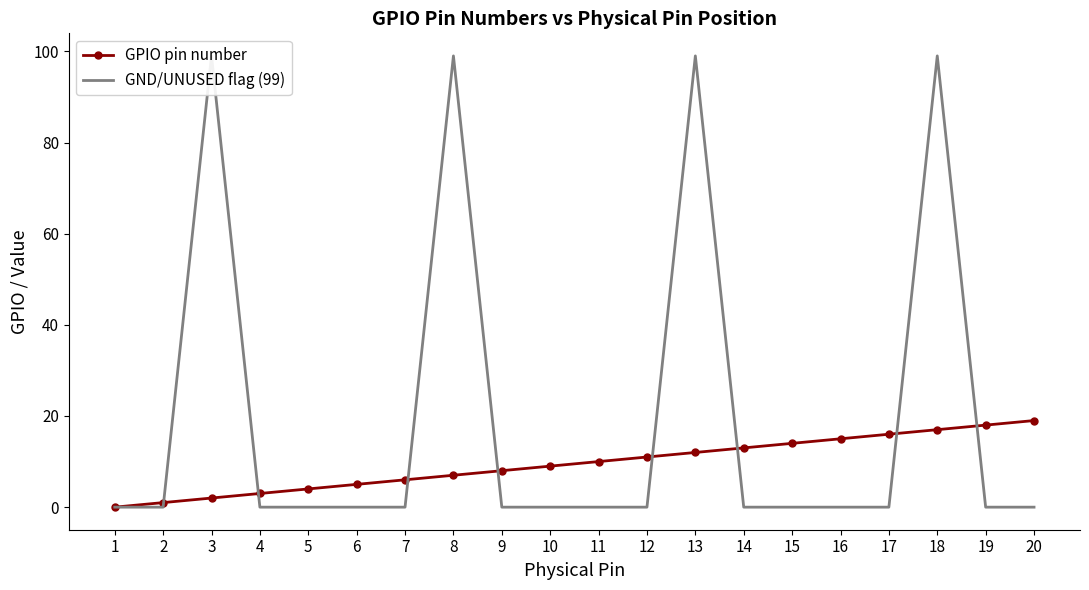

The GND/UNUSED flag (99) series shows -30 at 1. True or false?

False